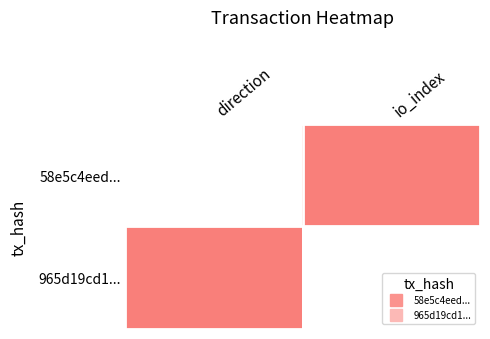

What is the total value across all series at io_index?

1